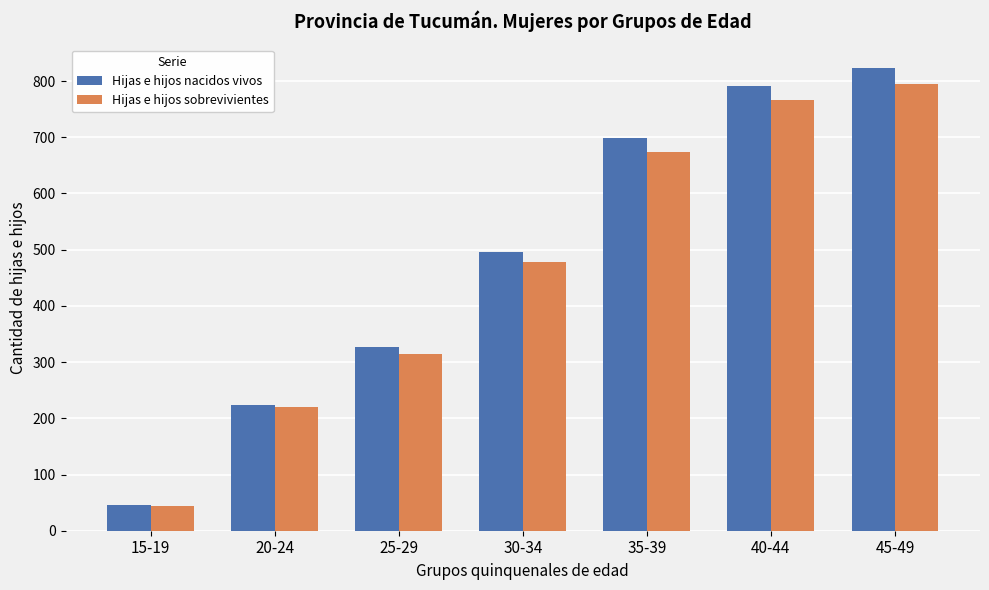

What is the minimum value shown in the chart?

44